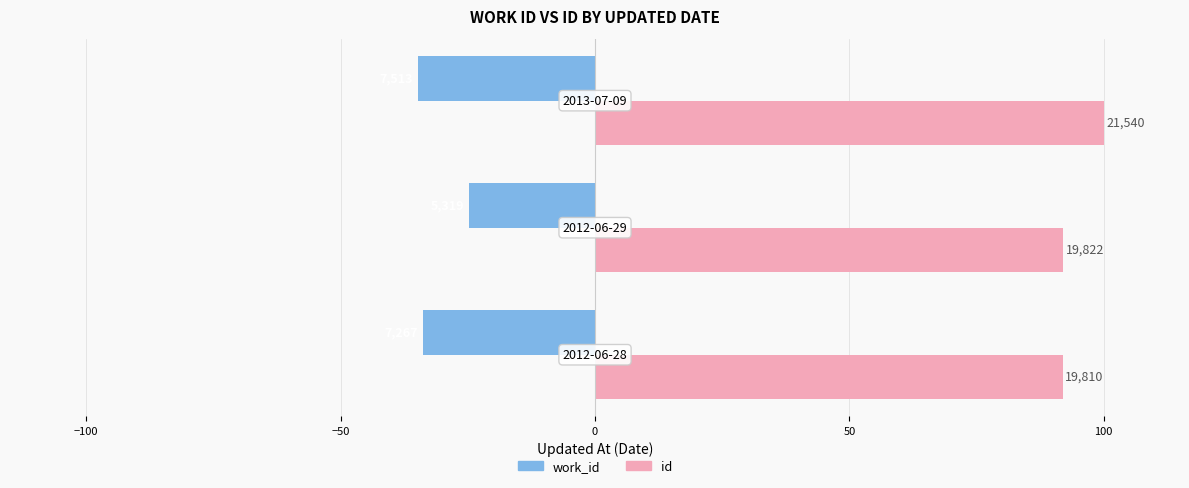

What are all the series names shown in the legend?

work_id, id